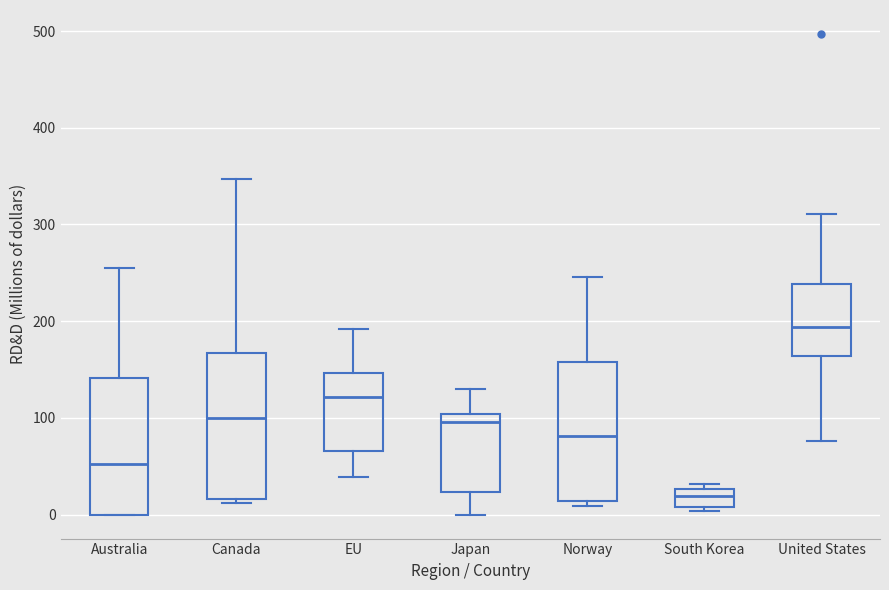

Reading left to right, transcribe this box plot: for each box, give where its median line is, the range the box spans, and where its two whiskers end, as read against the y-axis. The values are not printed on the chart, so give them approximately, as read against the axis.

Australia: median 50, box 0 to 140, whiskers 0 to 260
Canada: median 100, box 20 to 170, whiskers 10 to 350
EU: median 120, box 70 to 150, whiskers 40 to 190
Japan: median 100 (just below the box's upper edge), box 20 to 100, whiskers 0 to 130
Norway: median 80, box 10 to 160, whiskers 10 (just below the box's lower edge) to 250
South Korea: median 20, box 10 to 30, whiskers 0 to 30 (just above the box's upper edge)
United States: median 190, box 160 to 240, whiskers 80 to 310